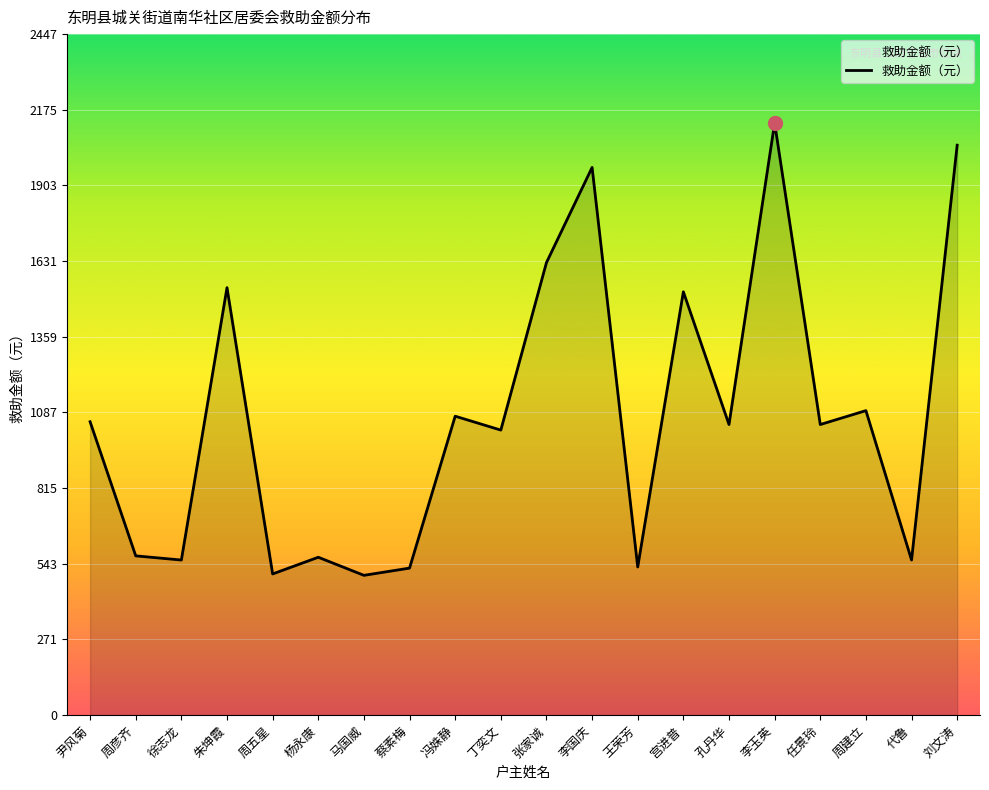

What is the ratio of the value at 朱坤霞 to the value at 李国庆?

0.8